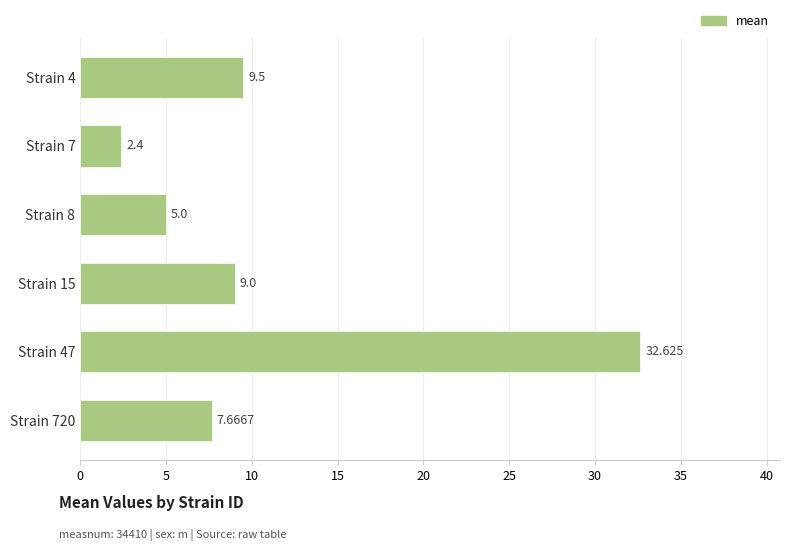

What is the average value?

11.0